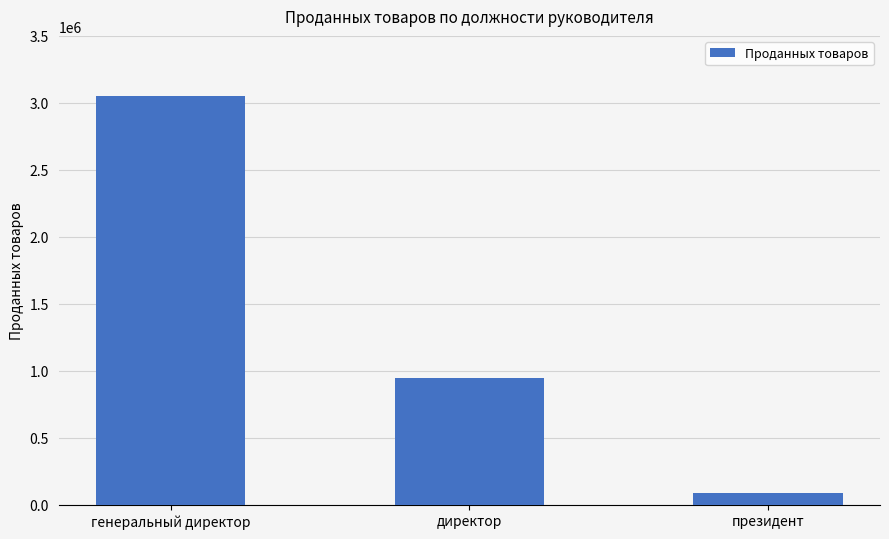

Reading left to right, transcribe all the data shown in this chart.

генеральный директор=3049391	директор=944926	президент=87021